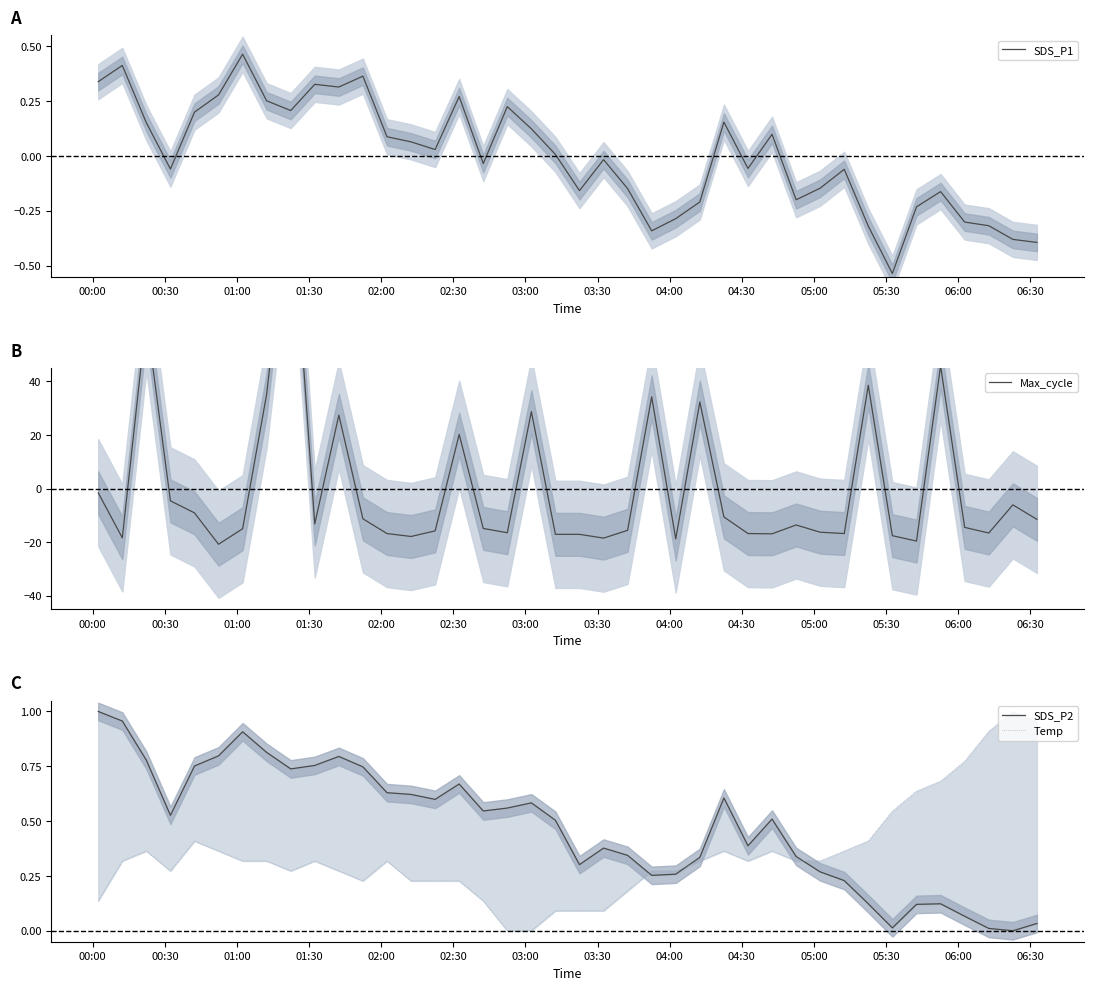

Rank the series by their maximum value, from highest to lowest.

Max_cycle, SDS_P2, Temp, SDS_P1